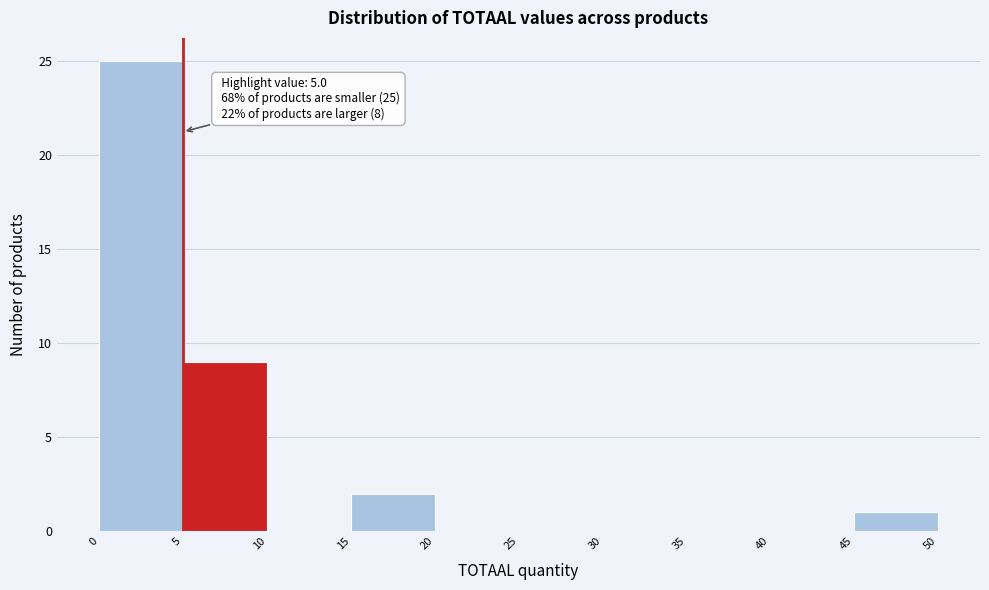

Which range on the x-axis has the tallest bar?

0 to 5